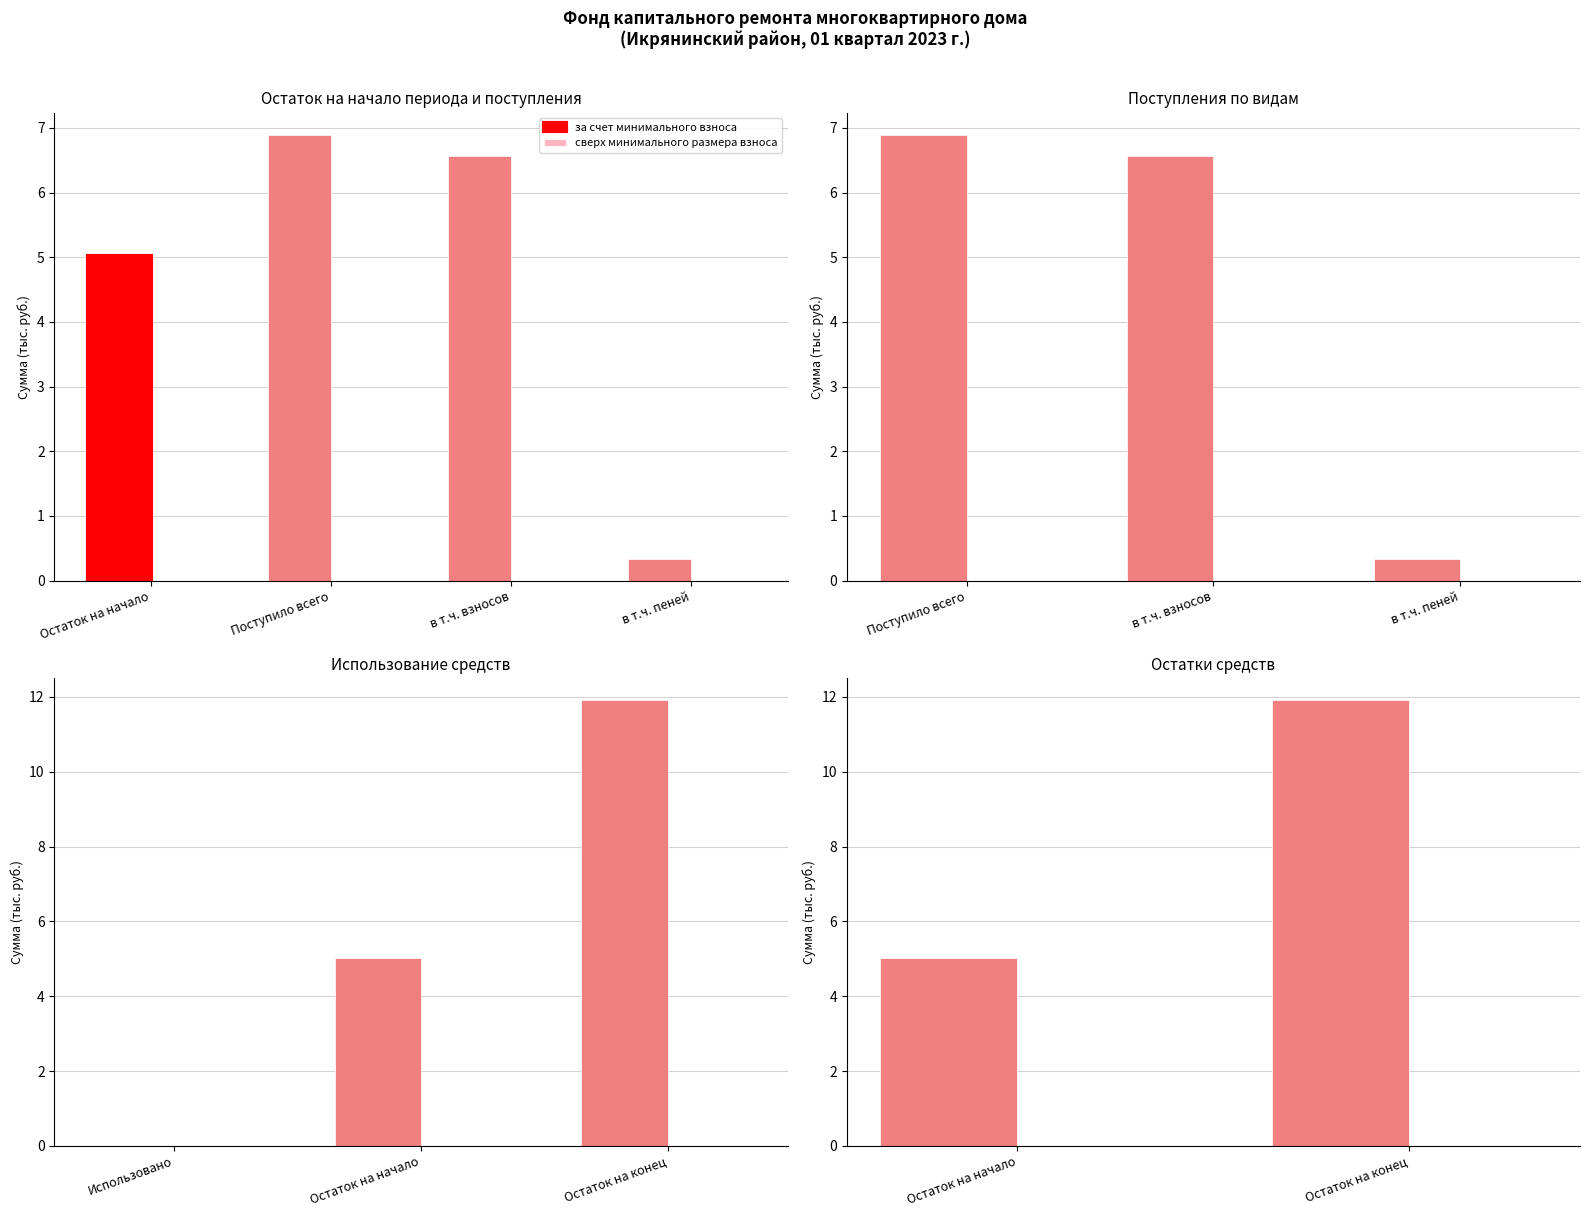

Which series has the widest spread of values?

за счет минимального взноса